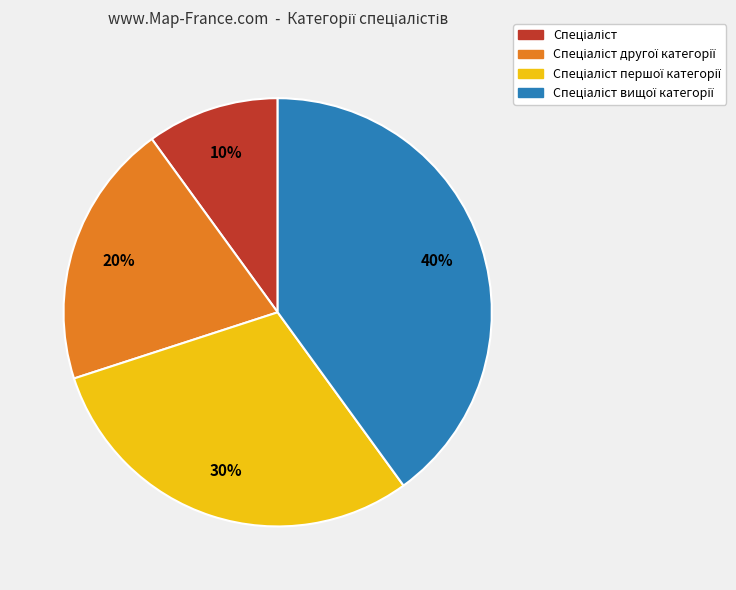

To the nearest percent, what is the average slice percentage?

25%